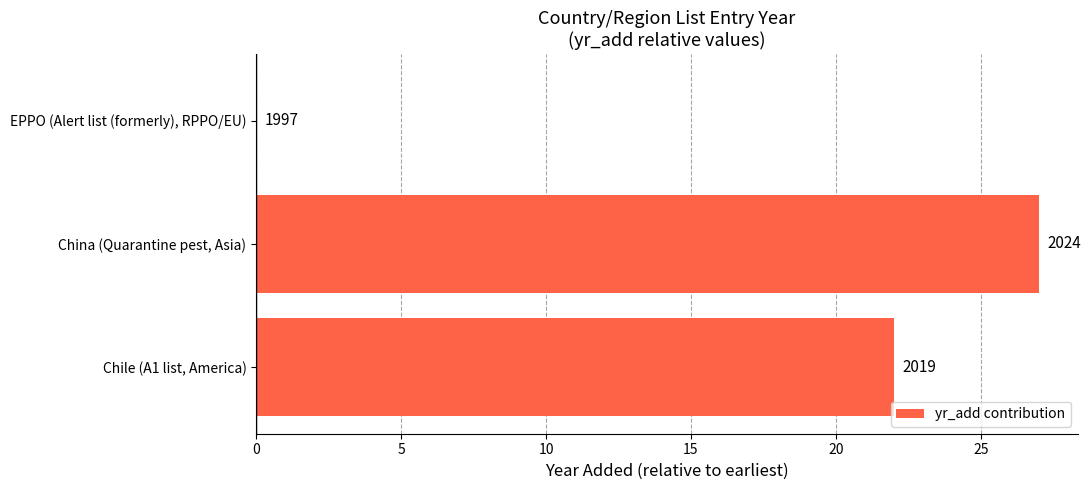

Are the bars horizontal?

Yes